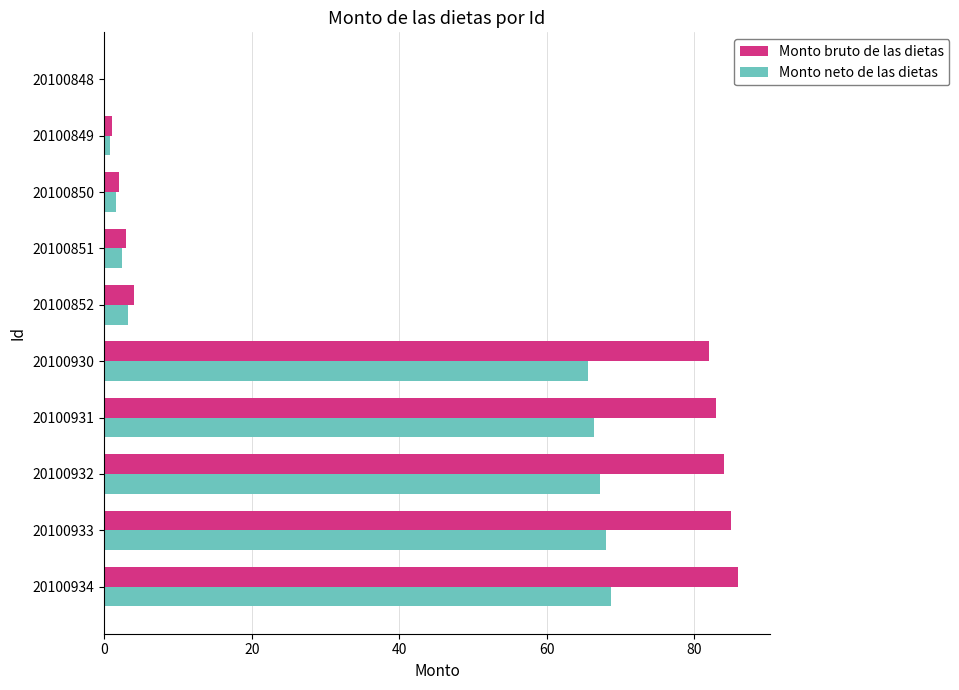

Which series has the largest total across all categories?

Monto bruto de las dietas